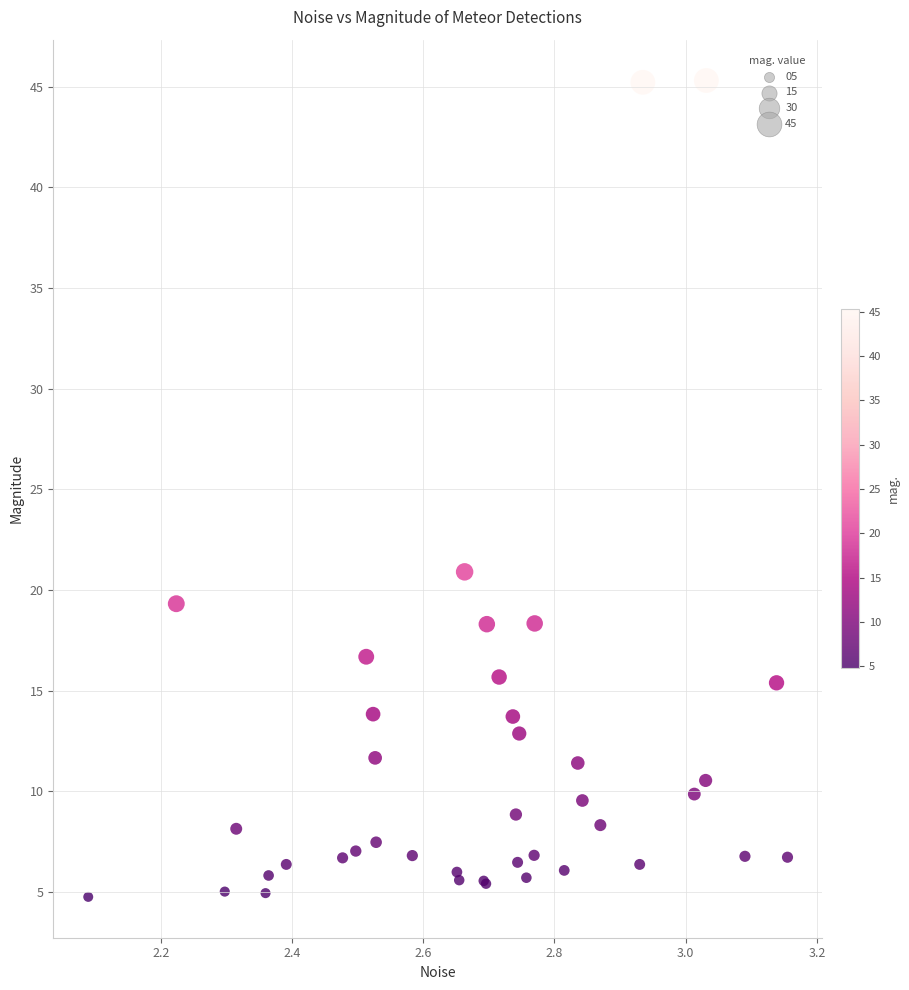

What Y value in the scatter plot is closest to 25?

20.9